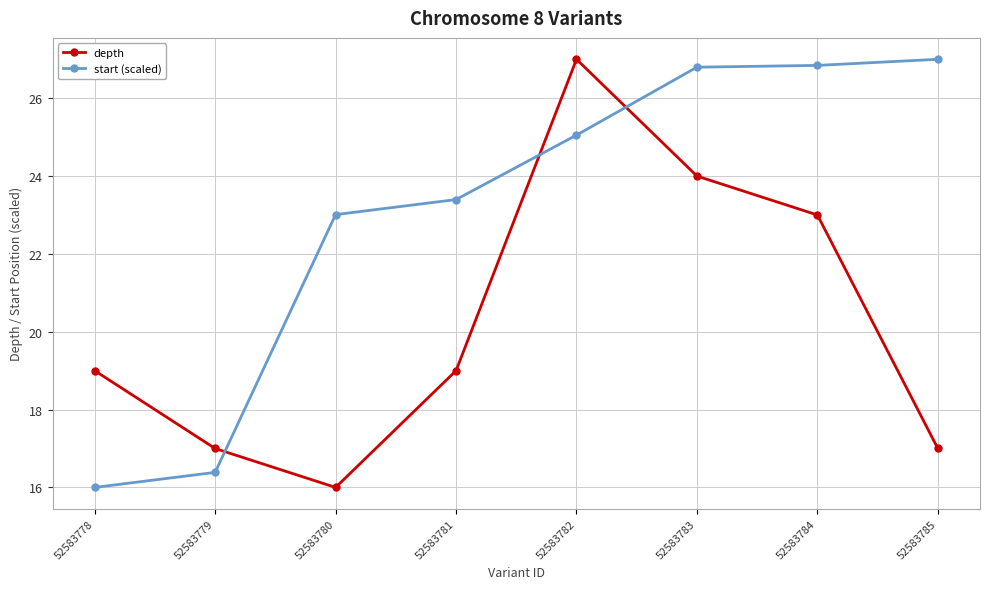

Which series changed the most between 52583779 and 52583782?

depth